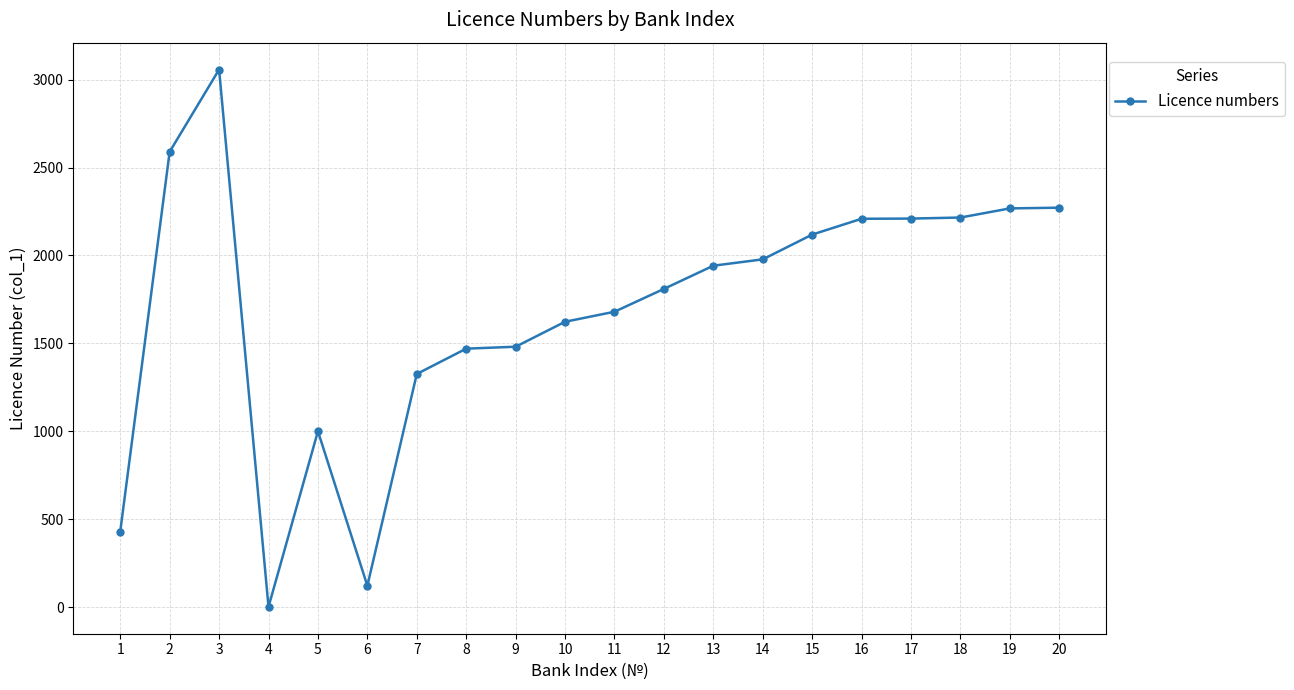

What is the difference between the values at 8 and 13?

472